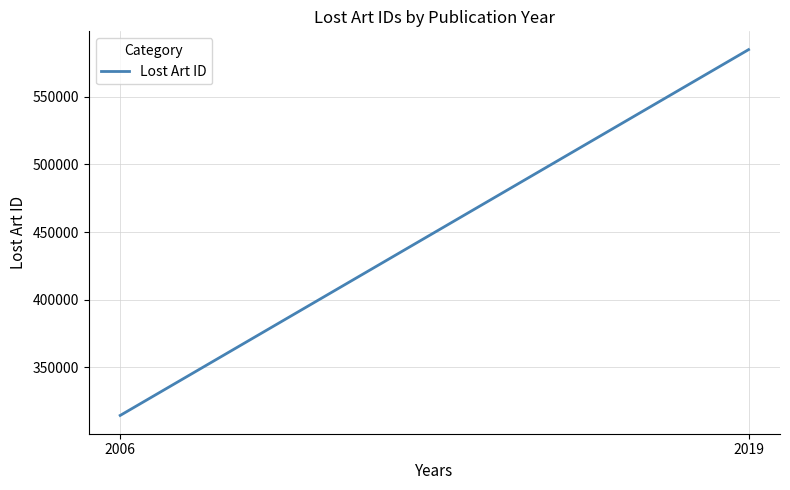

Rank the categories by value from lowest to highest.

2006, 2019